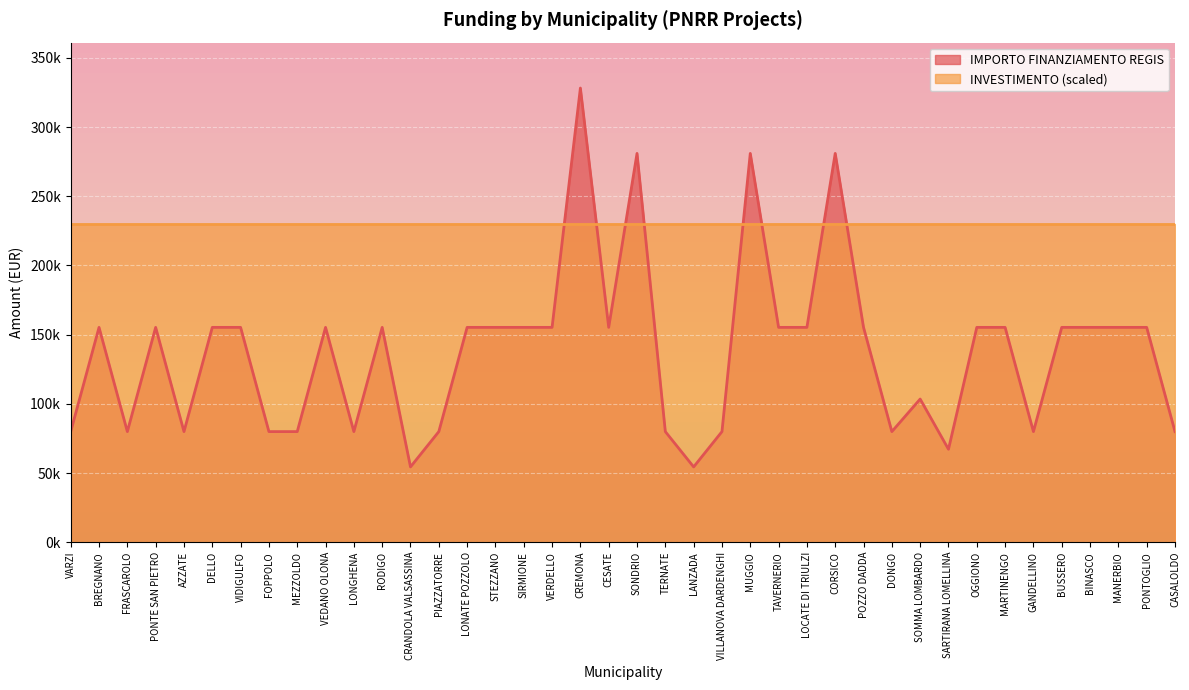

List the labels in order of value, smallest first.

CRANDOLA VALSASSINA, LANZADA, SARTIRANA LOMELLINA, VARZI, FRASCAROLO, AZZATE, FOPPOLO, MEZZOLDO, LONGHENA, PIAZZATORRE, TERNATE, VILLANOVA DARDENGHI, DONGO, GANDELLINO, CASALOLDO, SOMMA LOMBARDO, BREGNANO, PONTE SAN PIETRO, DELLO, VIDIGULFO, VEDANO OLONA, RODIGO, LONATE POZZOLO, STEZZANO, SIRMIONE, VERDELLO, CESATE, TAVERNERIO, LOCATE DI TRIULZI, POZZO DADDA, OGGIONO, MARTINENGO, BUSSERO, BINASCO, MANERBIO, PONTOGLIO, SONDRIO, MUGGIO, CORSICO, CREMONA